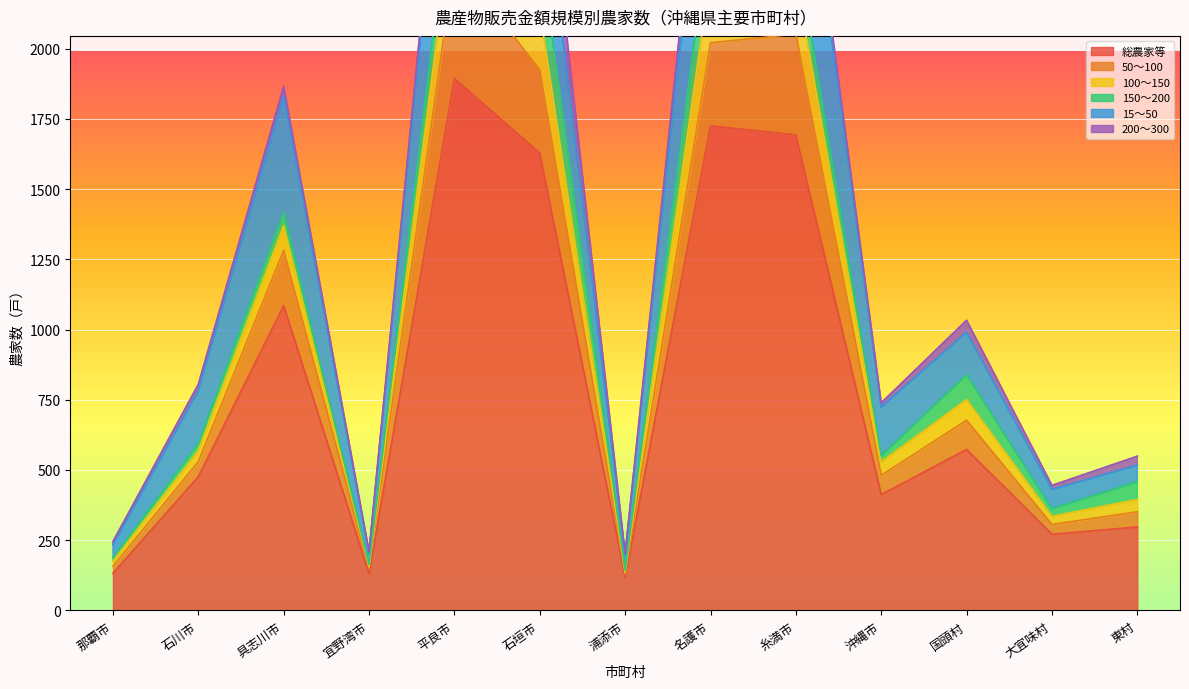

Which category has the highest value in the 総農家等 series?

平良市